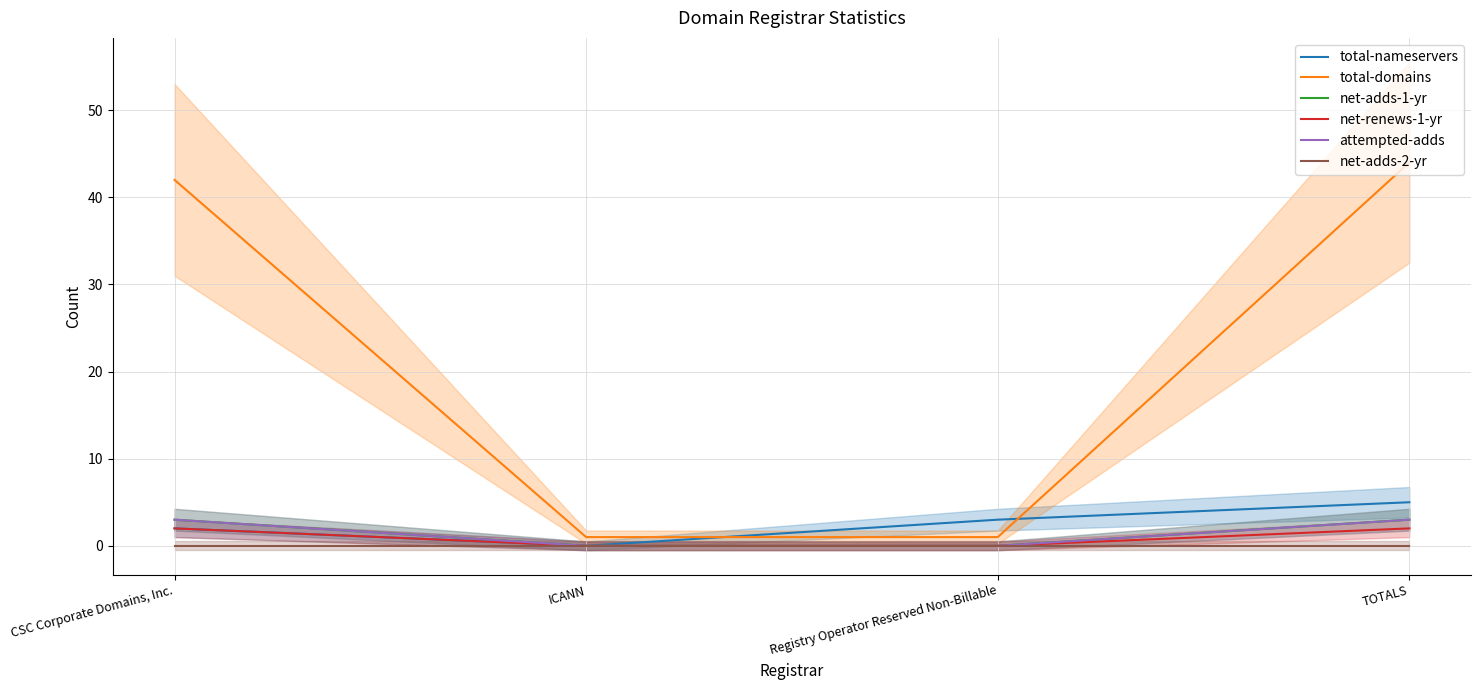

Which series has the largest range (max minus min)?

total-domains